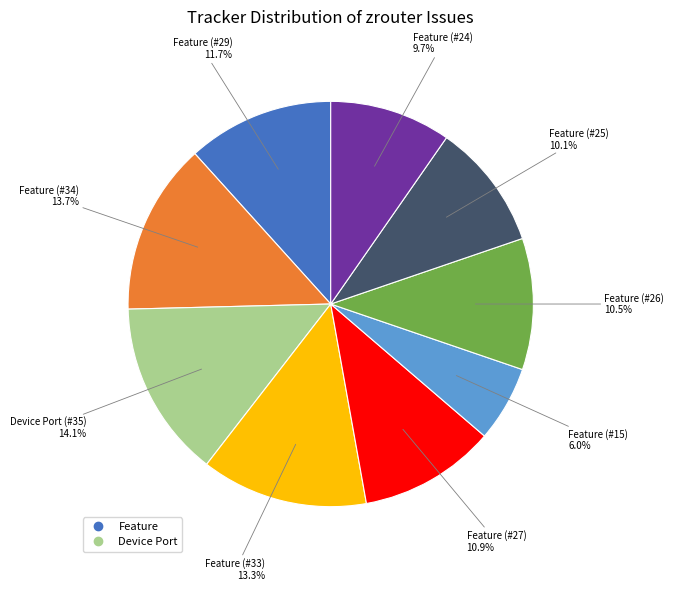

Is there a majority slice in this chart?

No